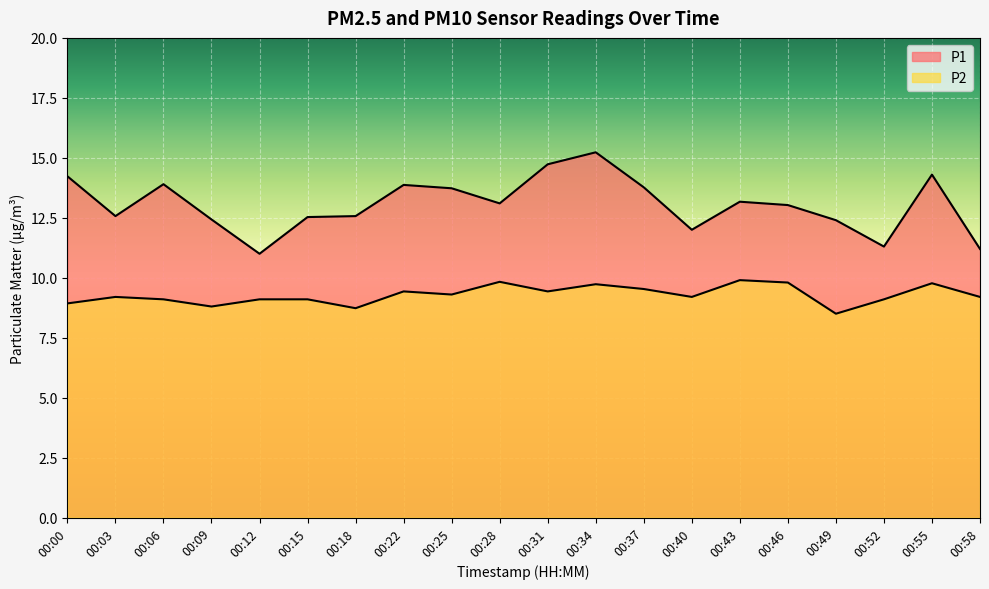

Is the value of P1 at 00:31 greater than the value of P2 at 00:12?

Yes